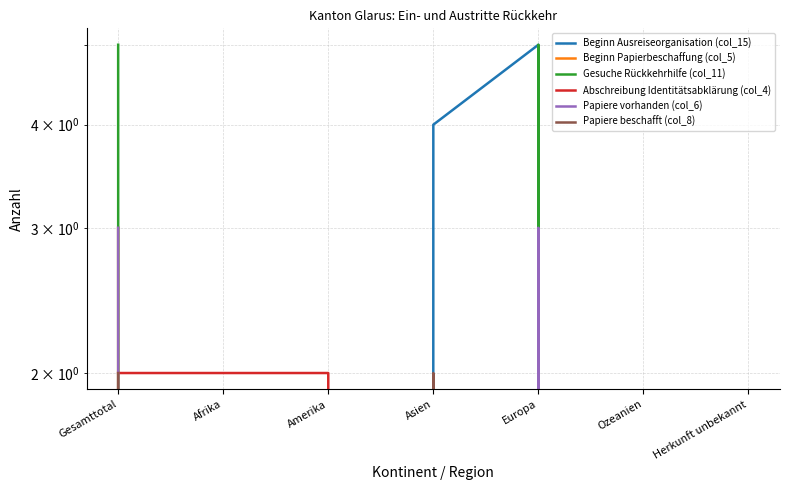

Between Herkunft unbekannt and Asien, which is larger?

Asien